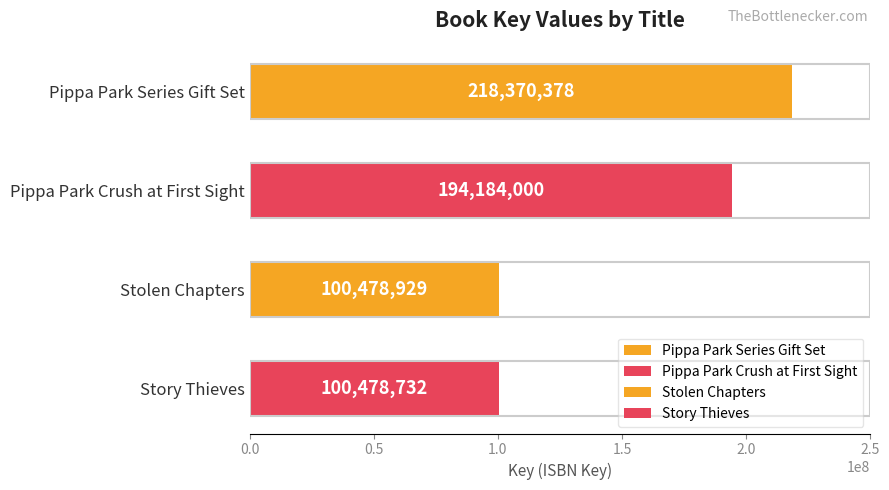

What is the change in value from Stolen Chapters to Story Thieves?

-197